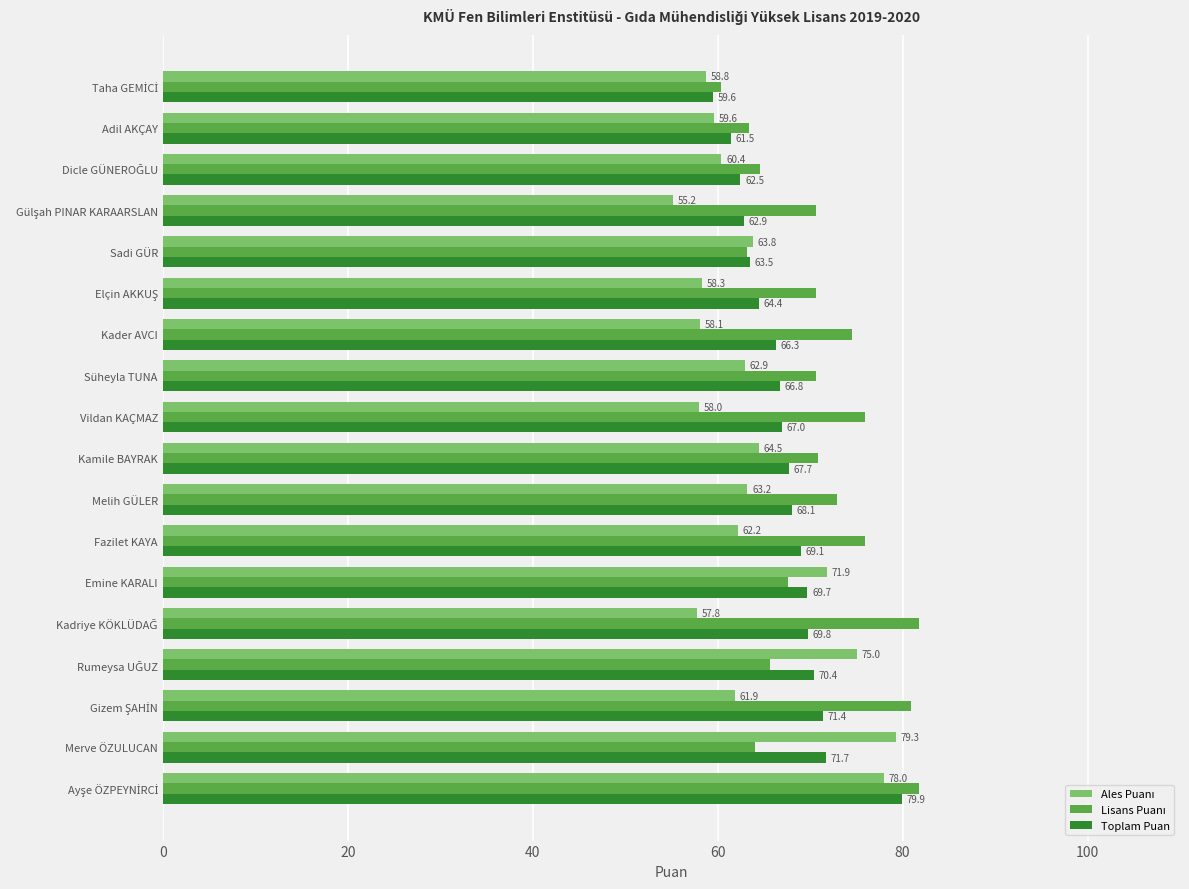

True or false: Toplam Puan has a value of 67.0 at Vildan KAÇMAZ.

True